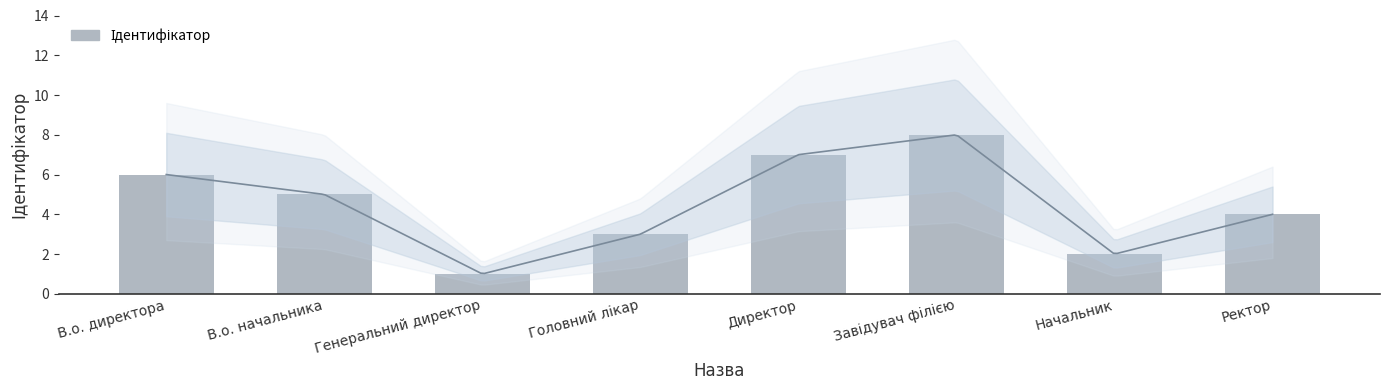

Reading left to right, extract all data points from this chart.

В.о. директора=6	В.о. начальника=5	Генеральний директор=1	Головний лікар=3	Директор=7	Завідувач філією=8	Начальник=2	Ректор=4